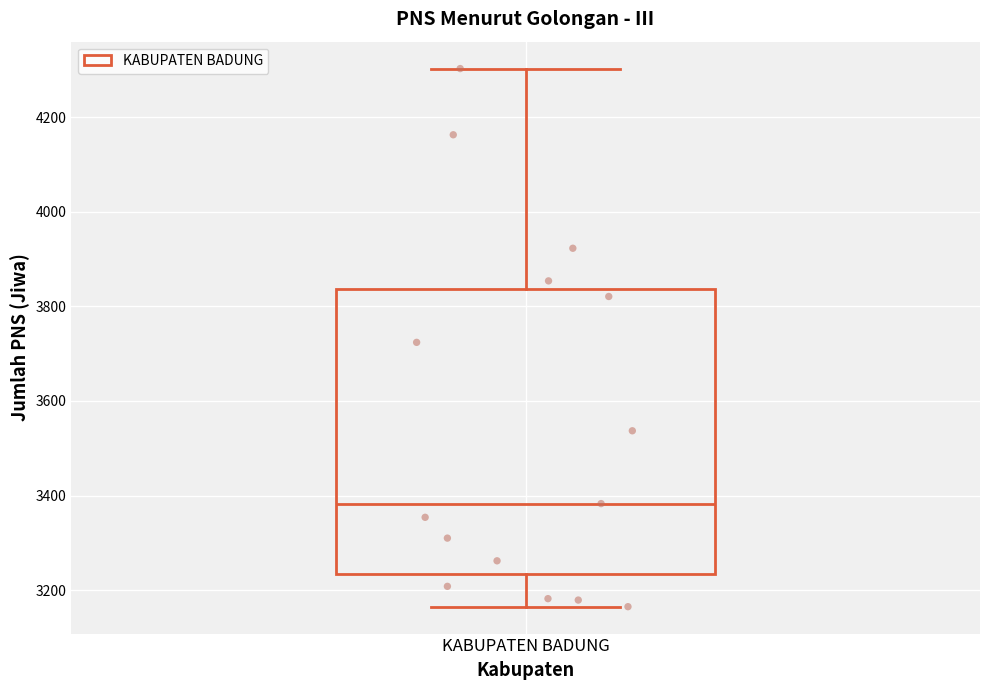

Transcribe this box plot: give where the median line is, the range the box spans, and where the two whiskers end, as read against the y-axis. The values are not printed on the chart, so give them approximately, as read against the axis.

median 3380, box 3240 to 3840, whiskers 3160 to 4300